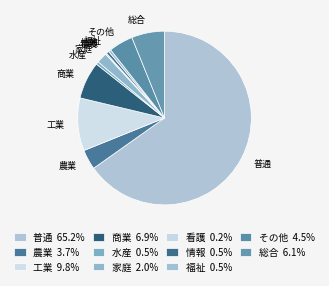

Which has a higher value, 商業 or 家庭?

商業